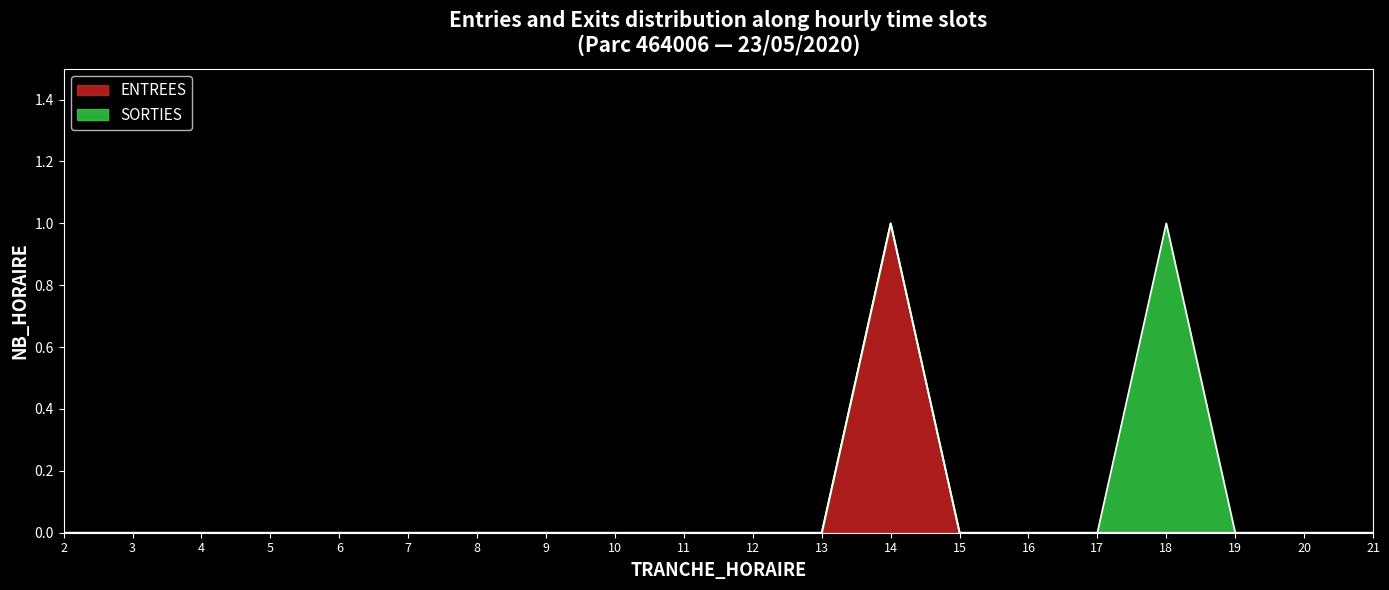

What is the maximum value shown in the chart?

1